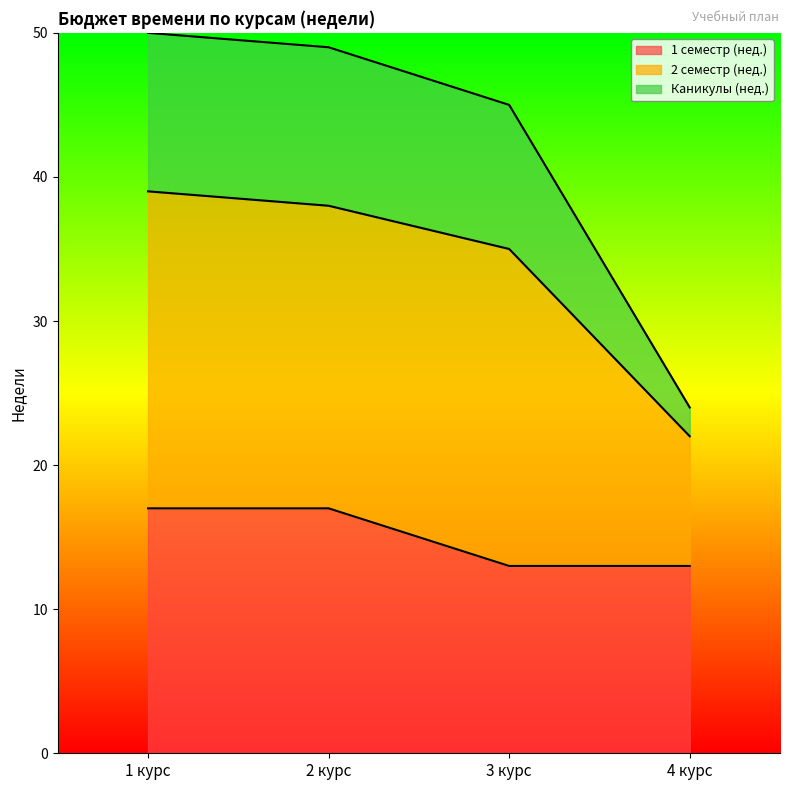

At which label is Каникулы (нед.) closest to 37?

3 курс